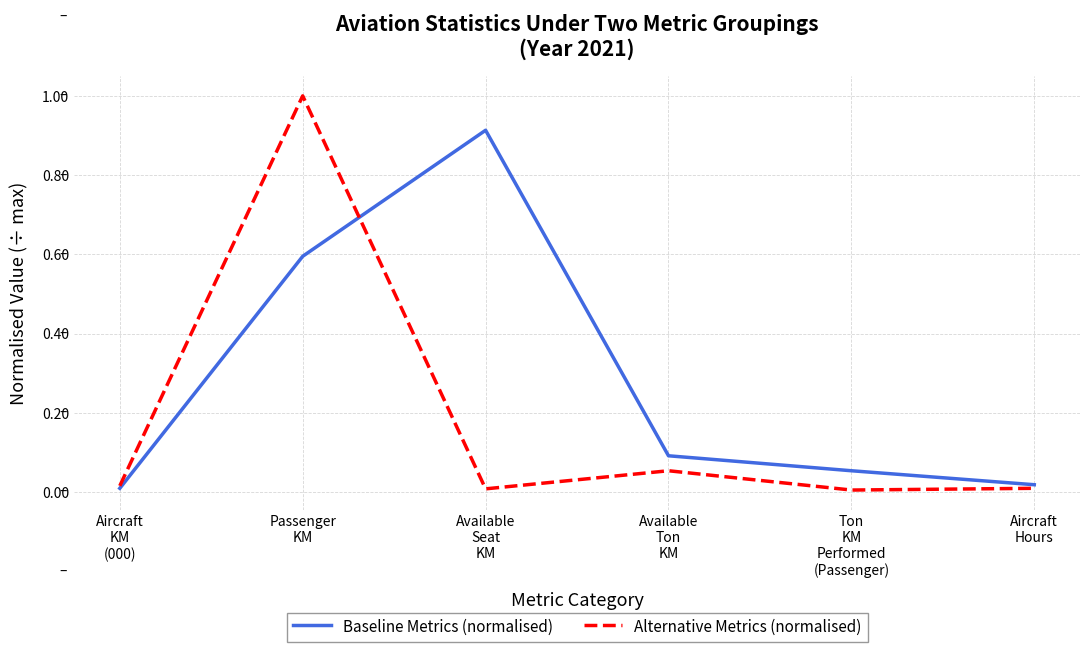

The value of Baseline Metrics (normalised) at Aircraft
KM
(000) is 0.0. True or false?

True